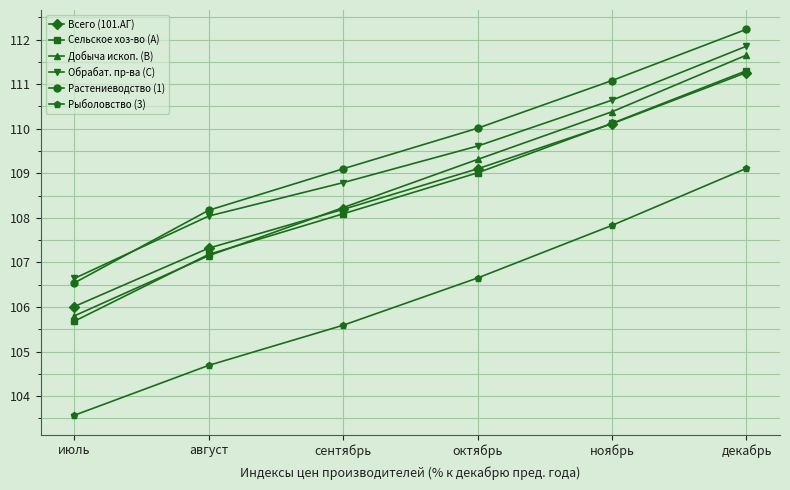

At which label does Рыболовство (3) reach its peak?

декабрь